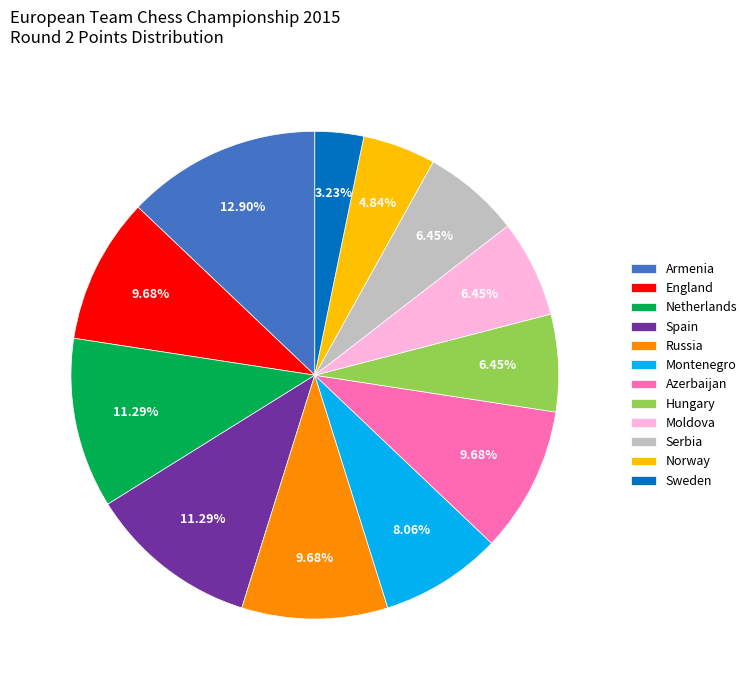

Which slice is the largest?

Armenia